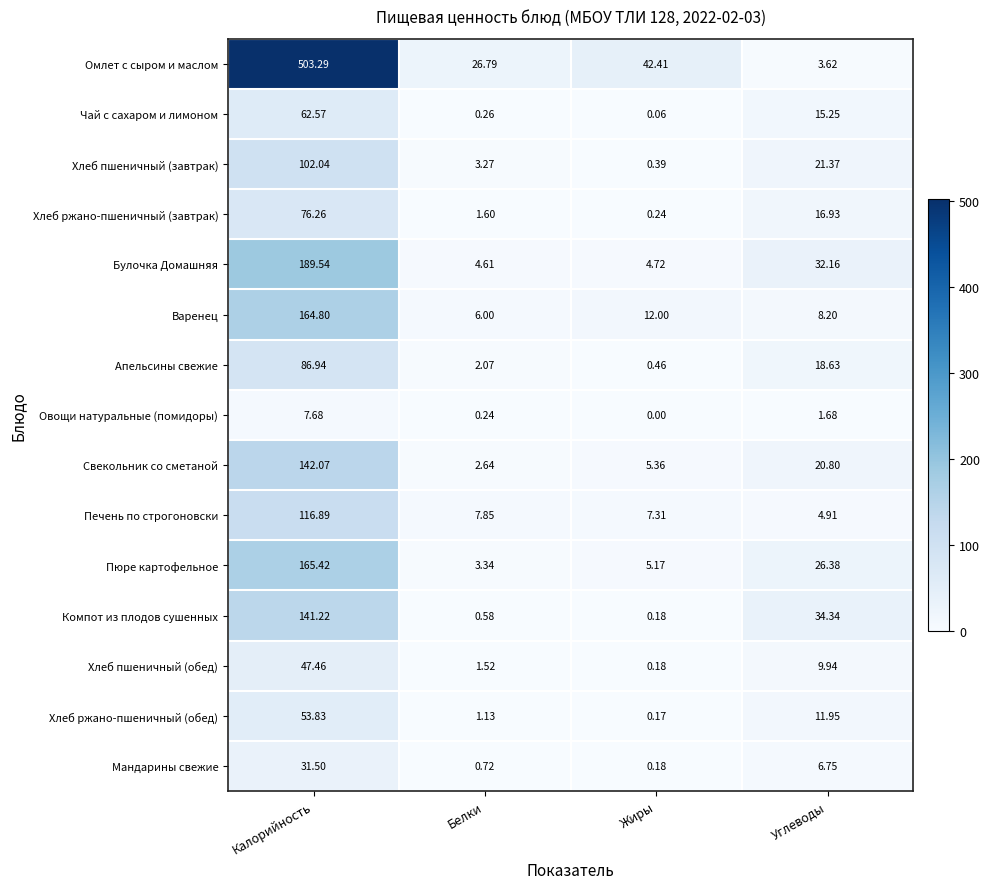

How many categories are shown in the chart?

4